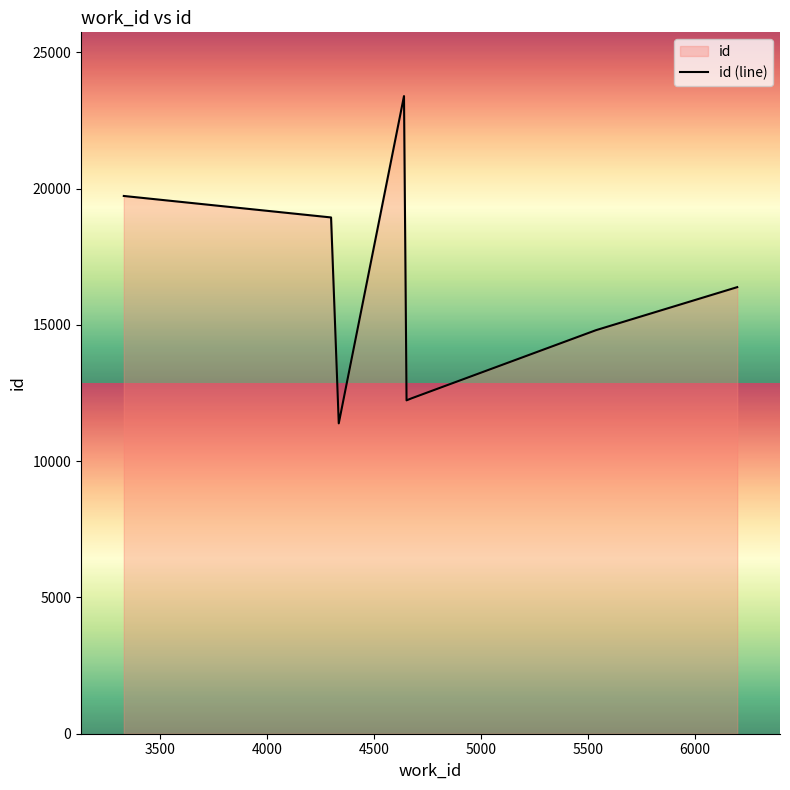

What is the maximum value shown in the chart?

23399